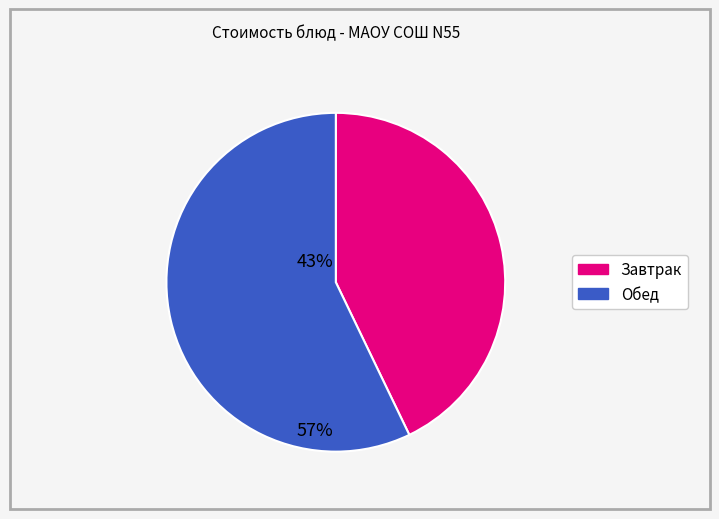

Is there any slice that represents more than half of the pie?

Yes